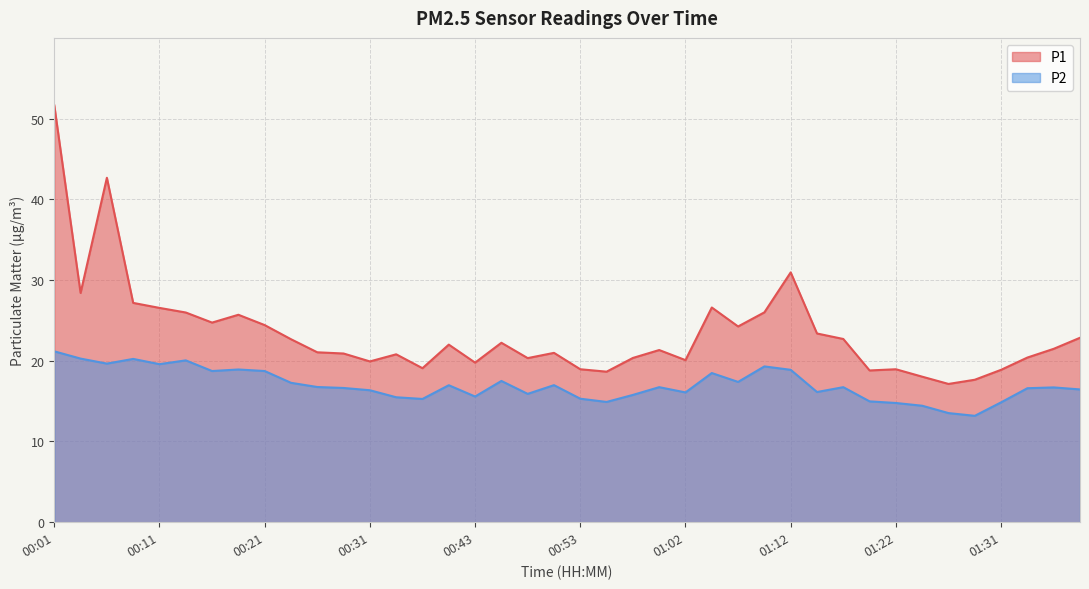

True or false: P1 and P2 cross at least once.

False